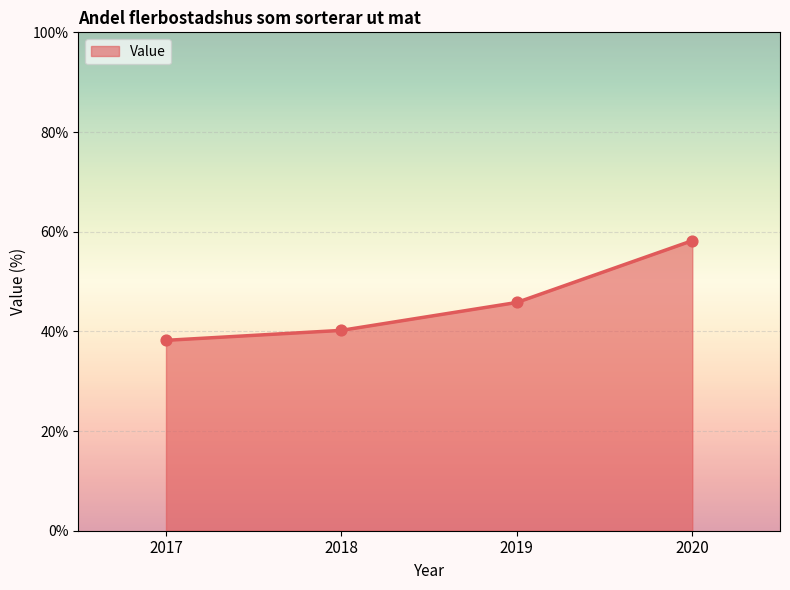

What is the change in value from 2017 to 2019?

+7.6